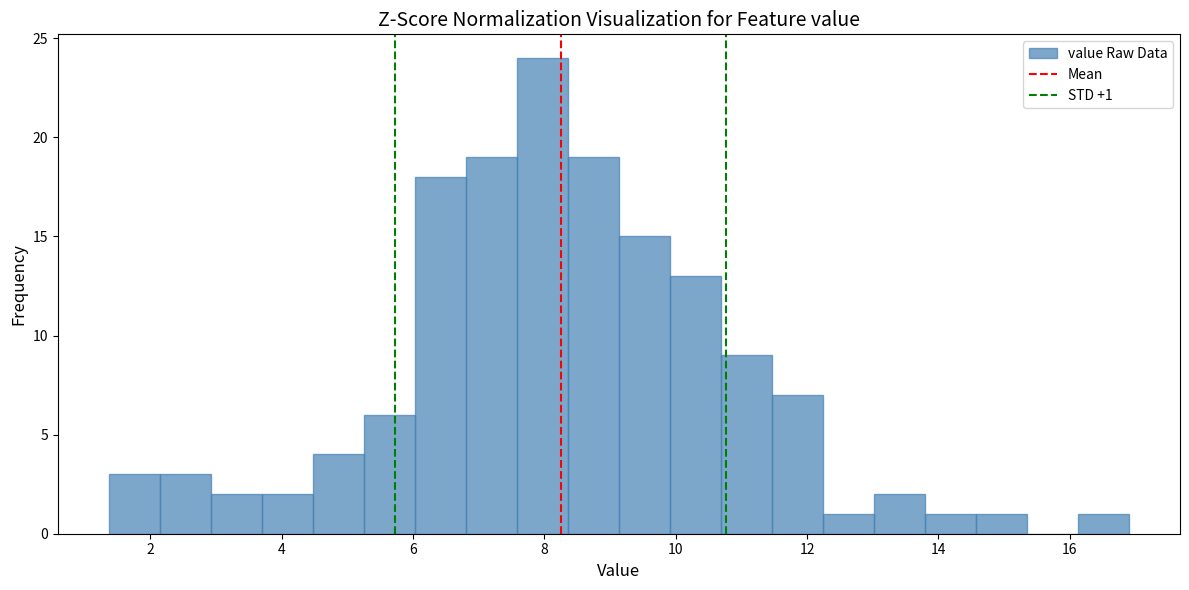

Around what value on the x-axis is the tallest bar? Give the approximate position of its centre, as read against the axis.

8.0